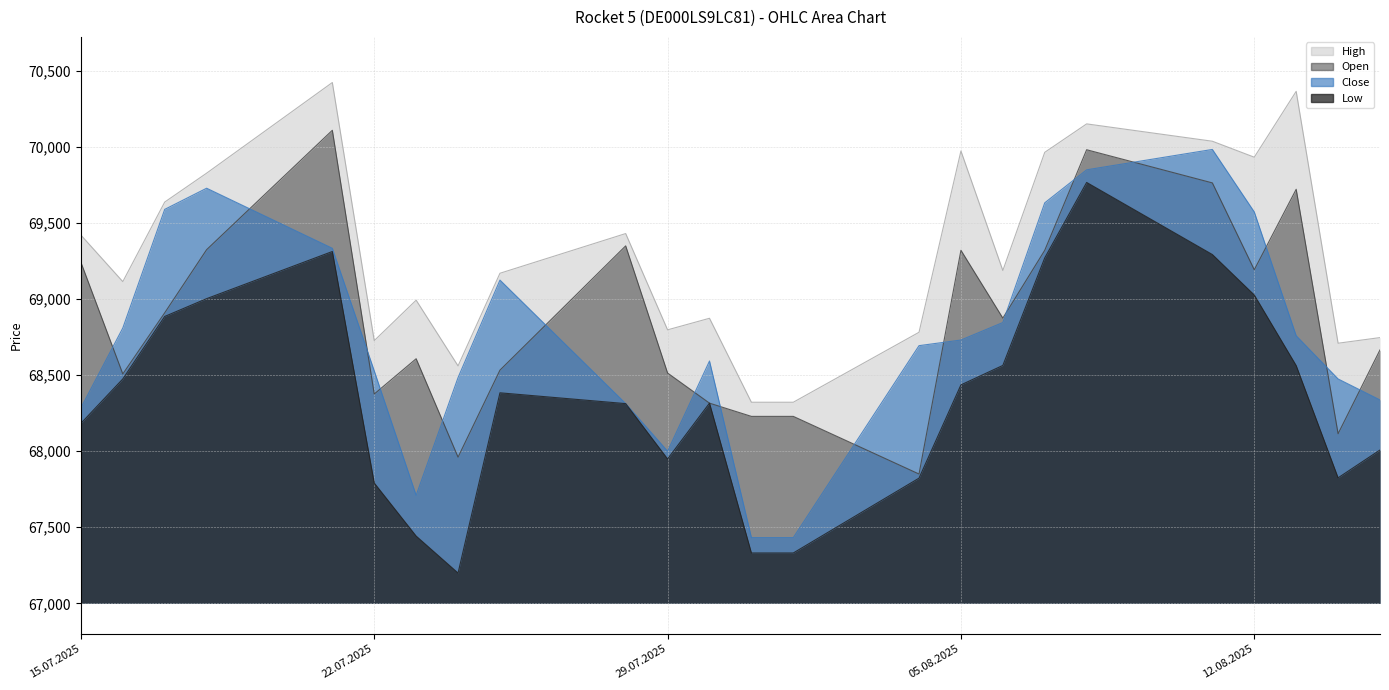

True or false: Close has a value of 68285 at 15.07.2025.

True